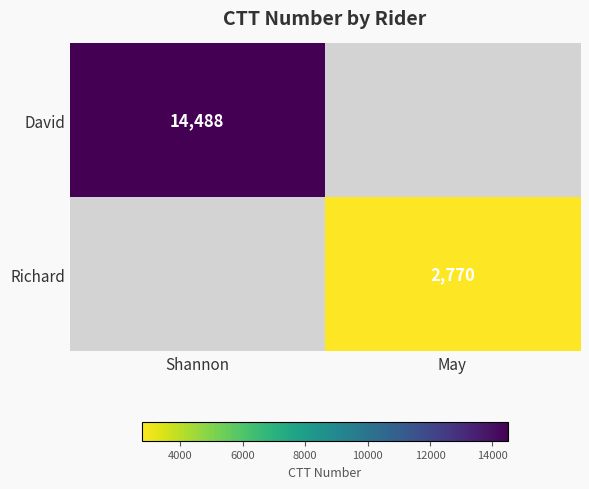

At how many categories does at least one series exceed 3680?

1